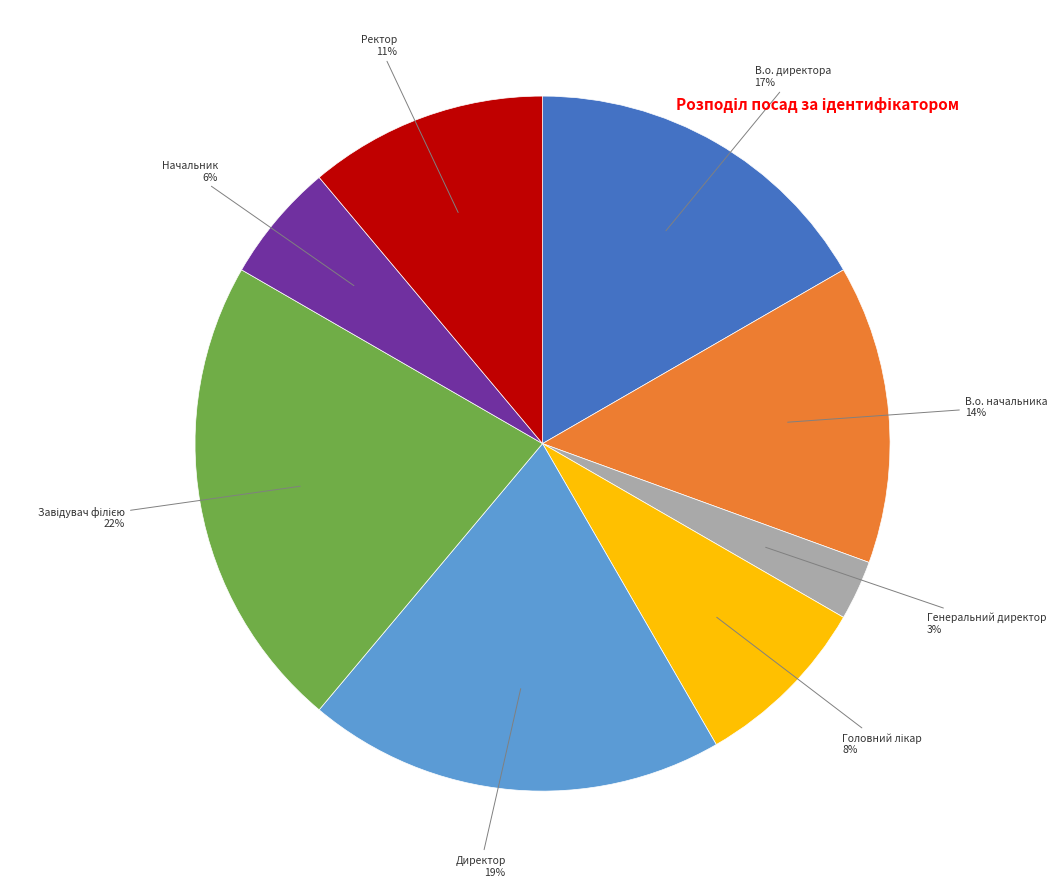

To the nearest percent, what is the difference between the largest and smallest slice percentages?

19%